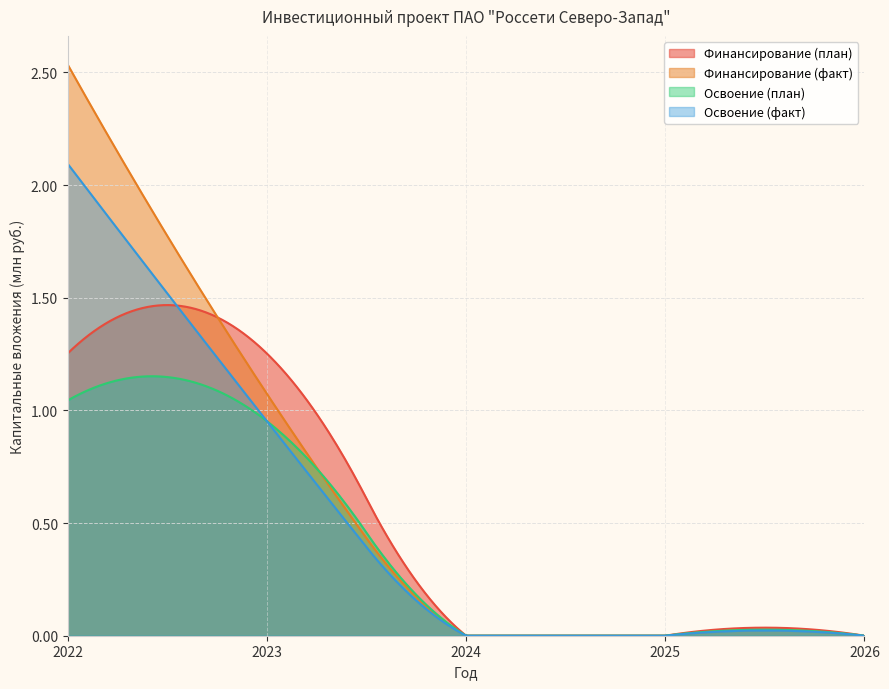

Count the number of categories in the chart.

300